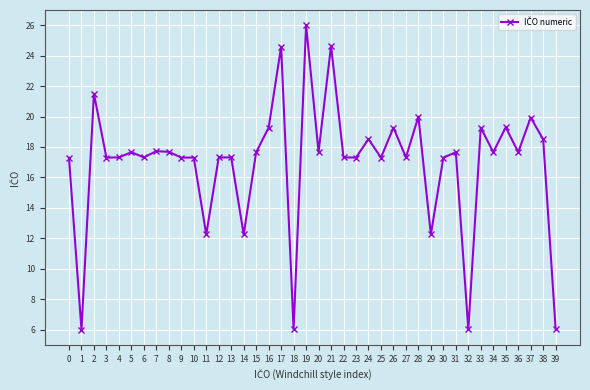

What is the difference between the maximum and minimum values?

20.0